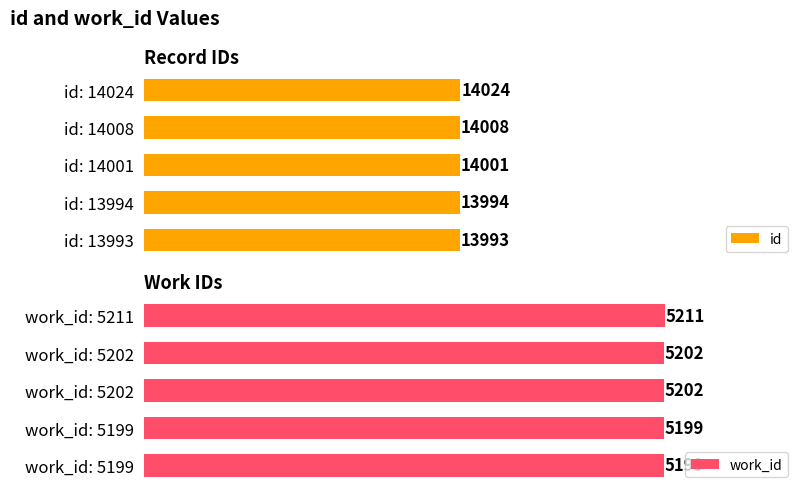

Which category has the lowest value in the id series?

id: 13993